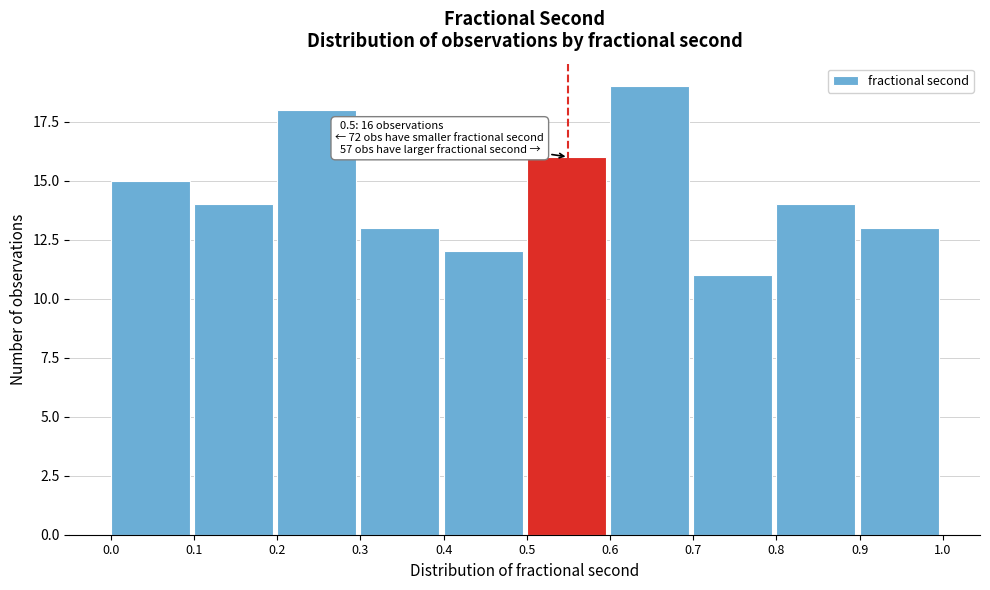

Which range on the x-axis has the tallest bar?

0.6 to 0.7